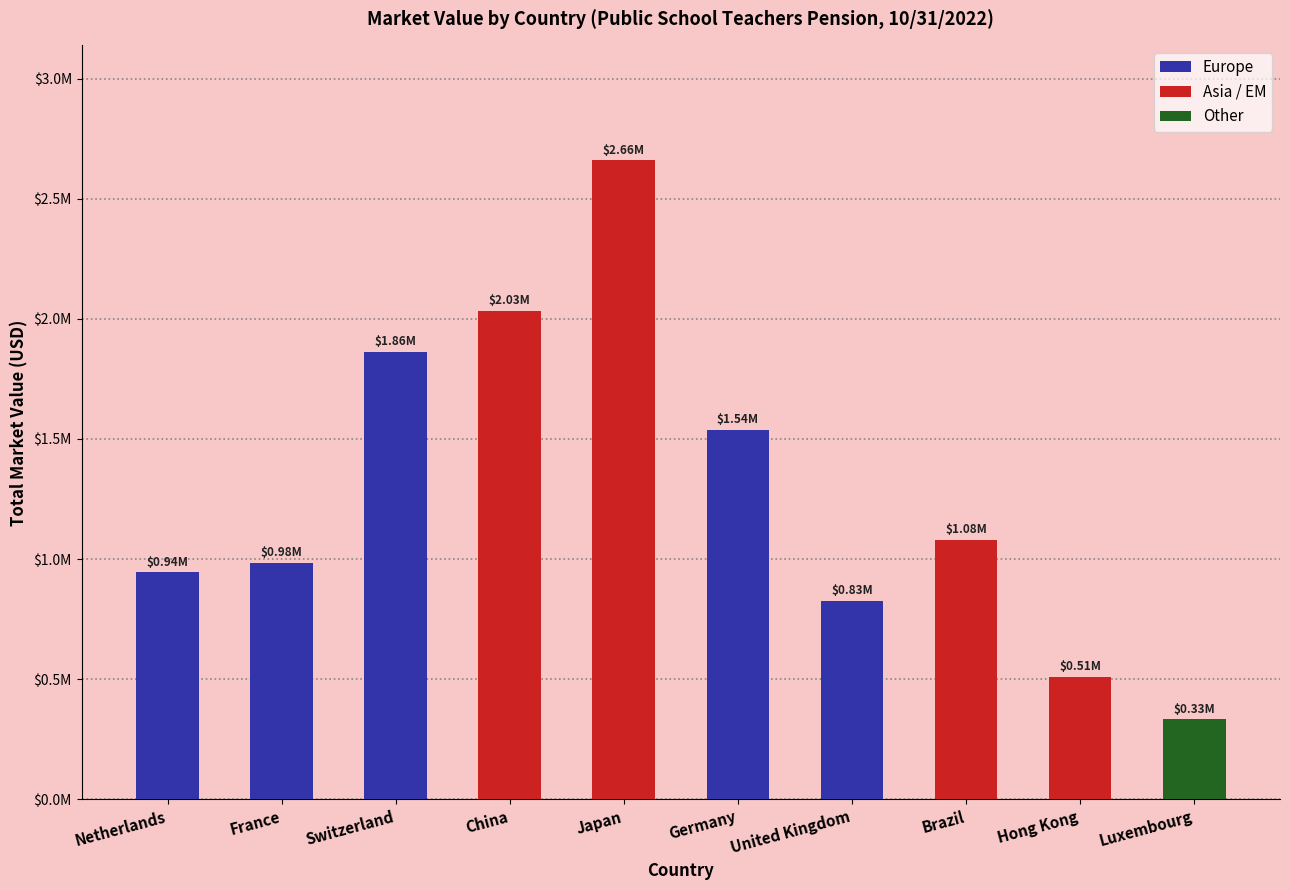

At which label is the value closest to 1495994?

Germany